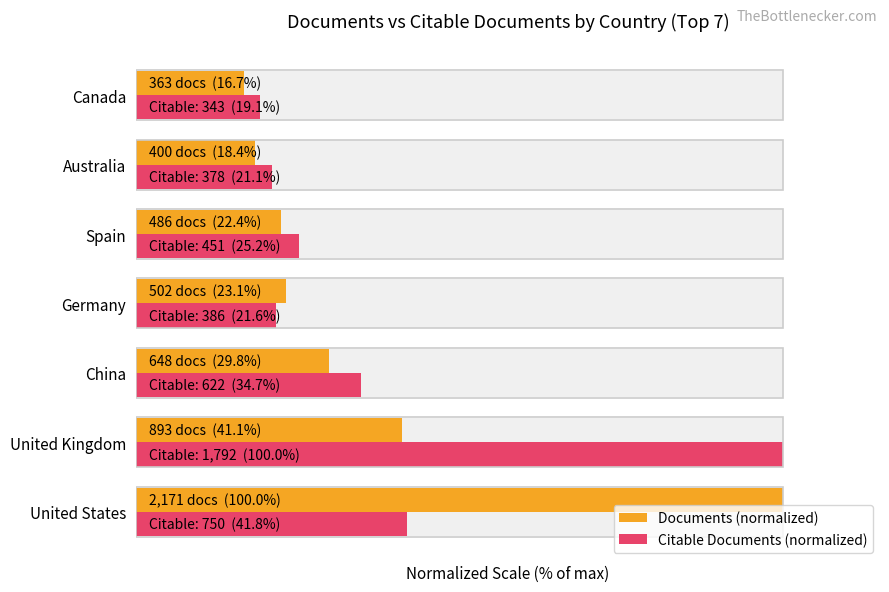

Count the number of data series in this chart.

2